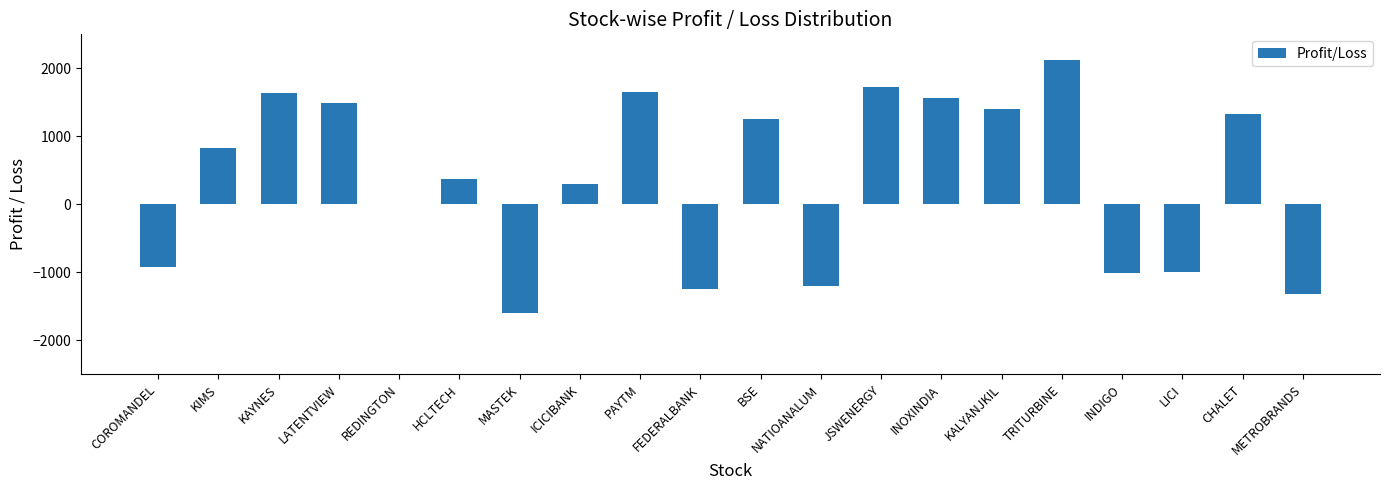

Which category has the highest value across all series?

TRITURBINE